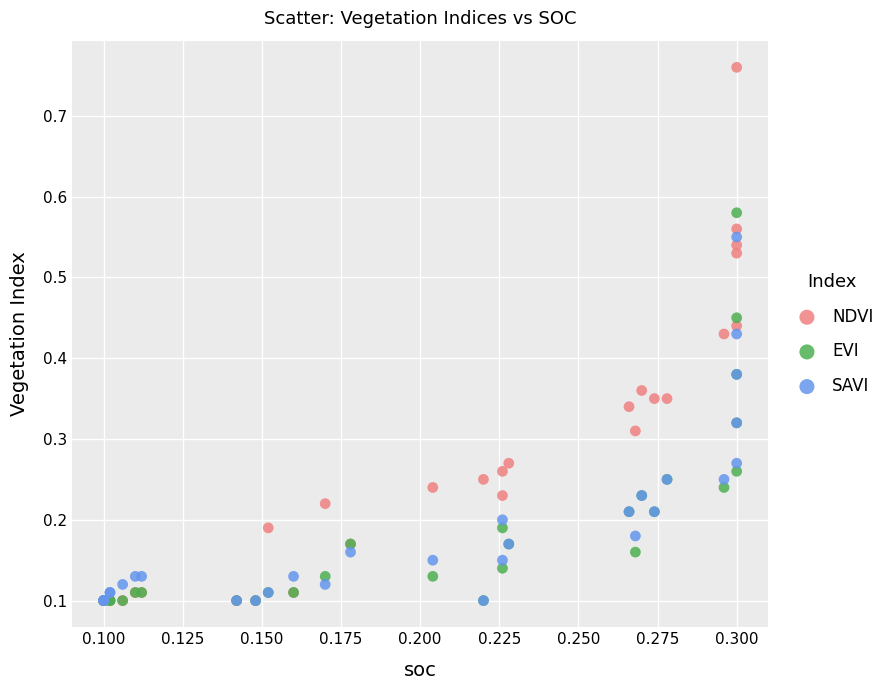

Which series has the largest Y range (max minus min)?

NDVI